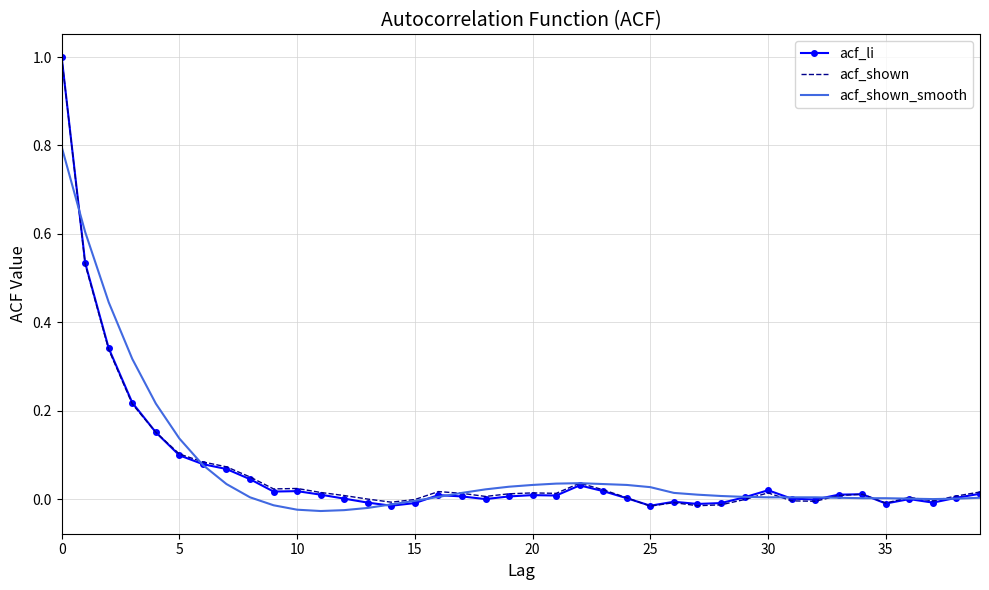

What is the maximum value for acf_shown_smooth?

0.8